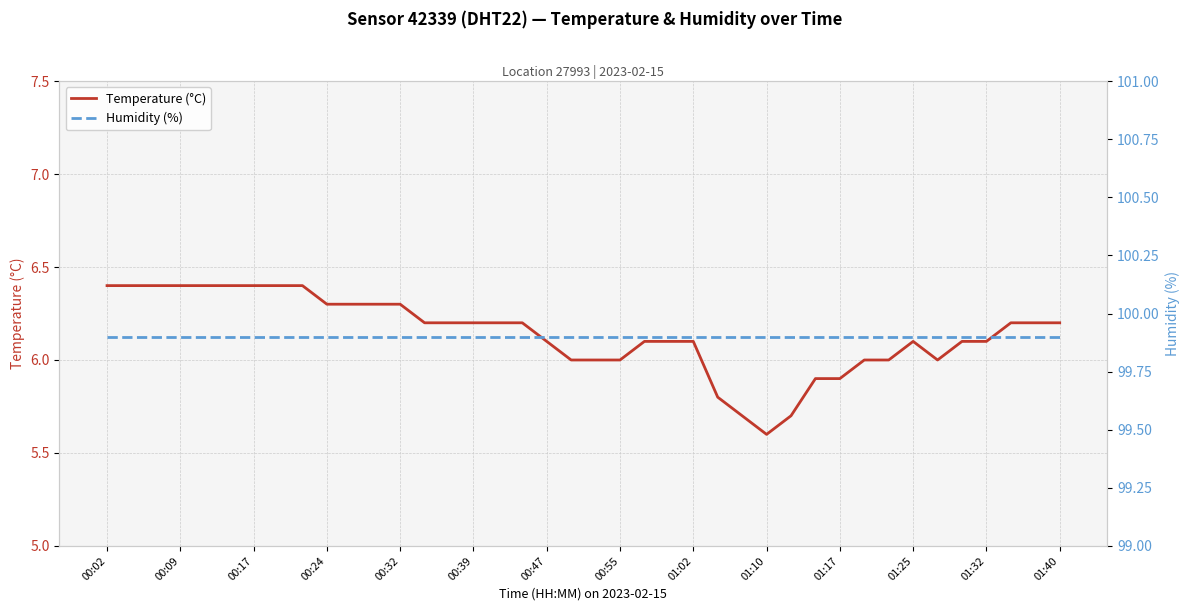

What are all the series names shown in the legend?

Temperature (°C), Humidity (%)